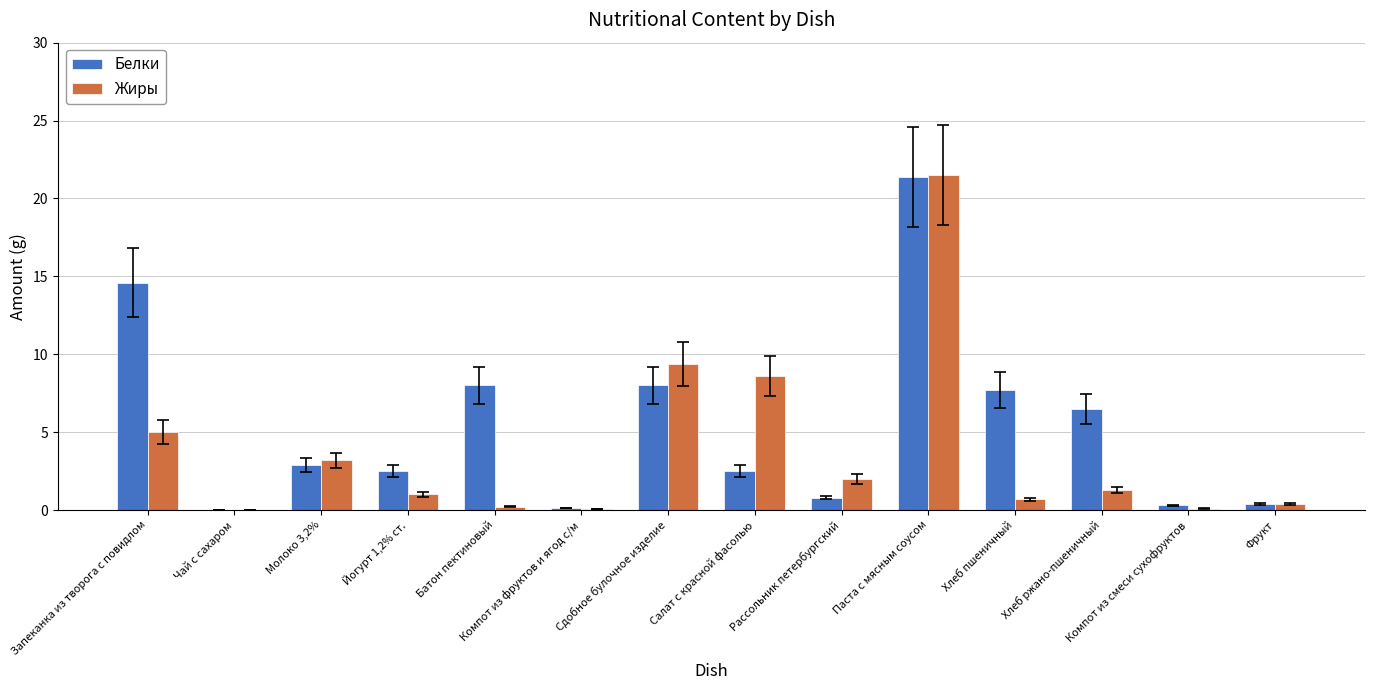

What is the sum of all Жиры values?

53.5